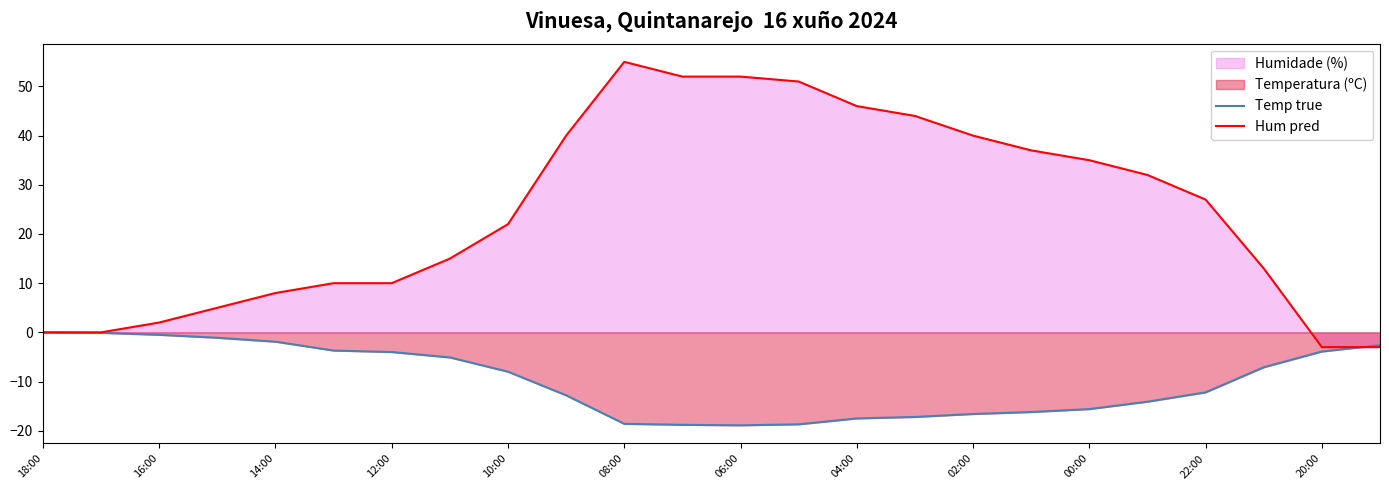

Which series has the widest spread of values?

Hum pred